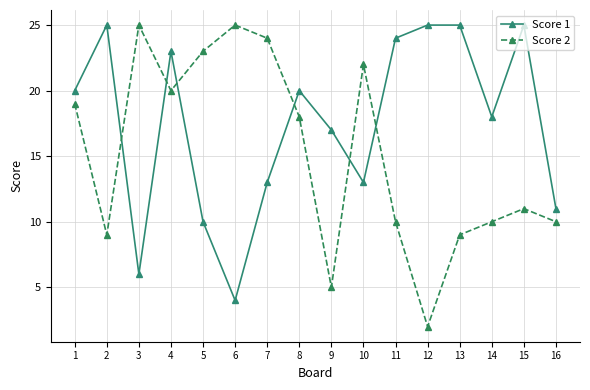

At which category is the sum across all series the highest?

4